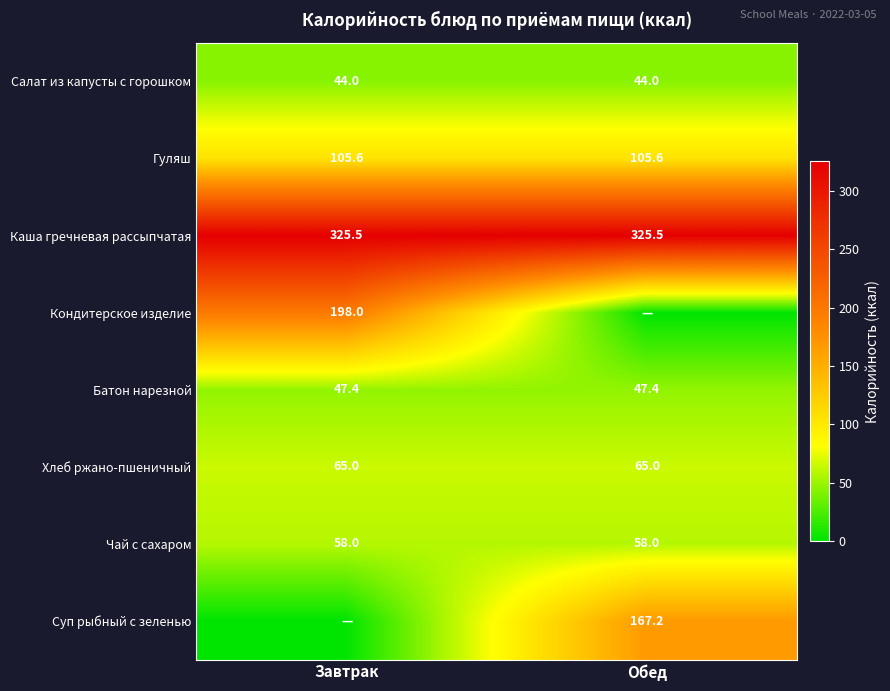

The Суп рыбный с зеленью series shows 263.3 at Обед. True or false?

False